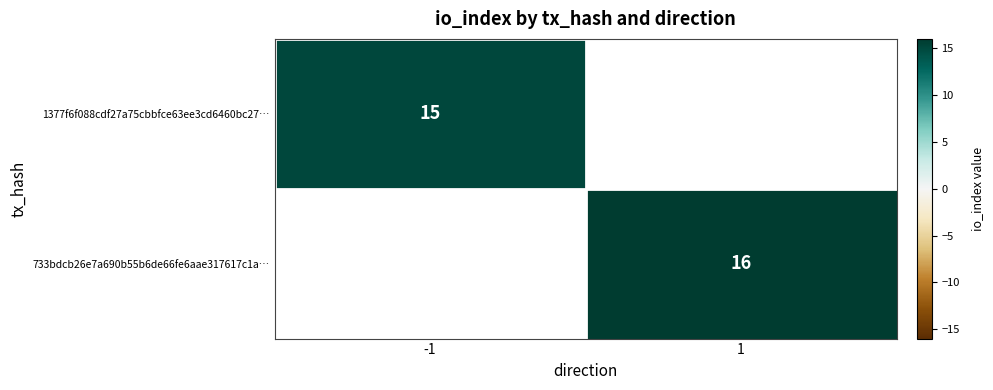

At how many categories does at least one series exceed 15?

1